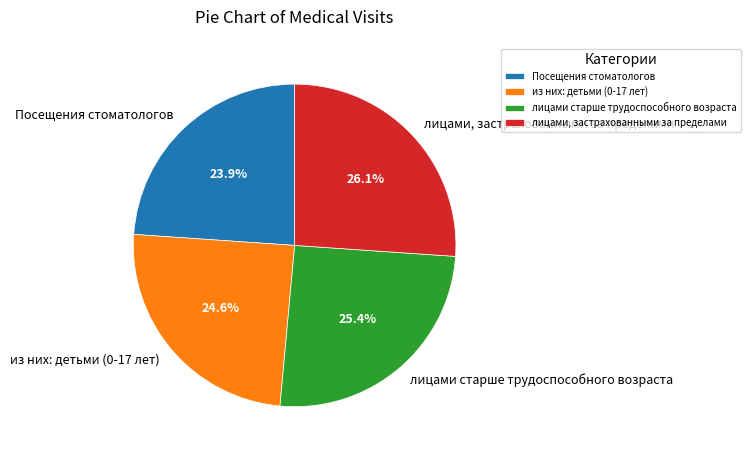

Is there a majority slice in this chart?

No